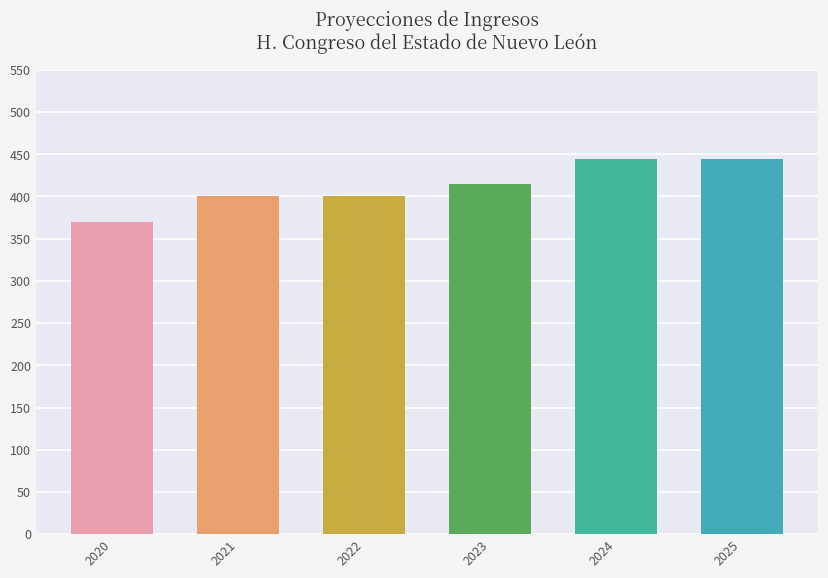

What is the minimum value shown in the chart?

370000000